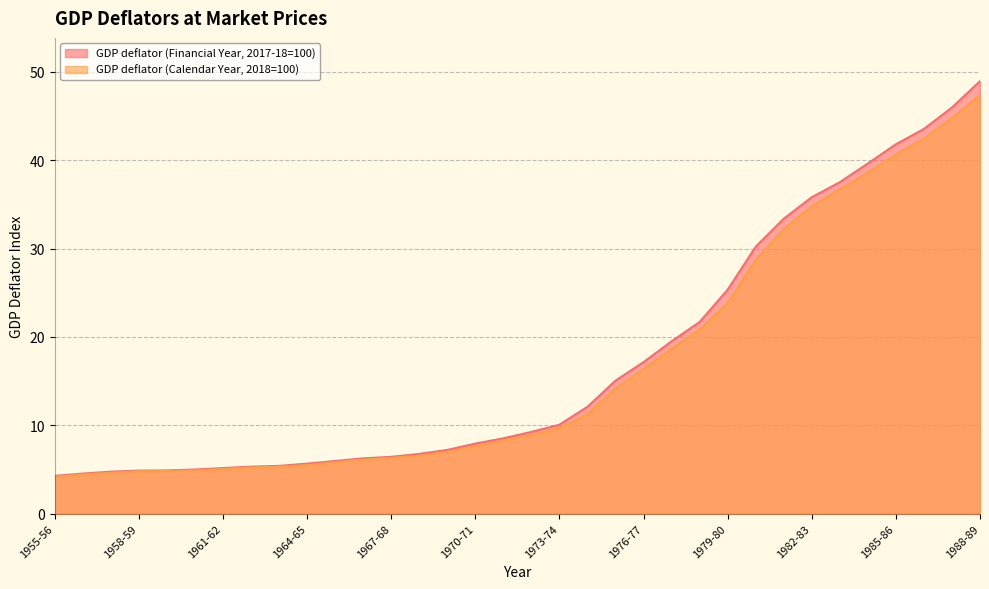

Is it true that GDP deflator (Financial Year, 2017-18=100) equals 5.2 at 1961-62?

True